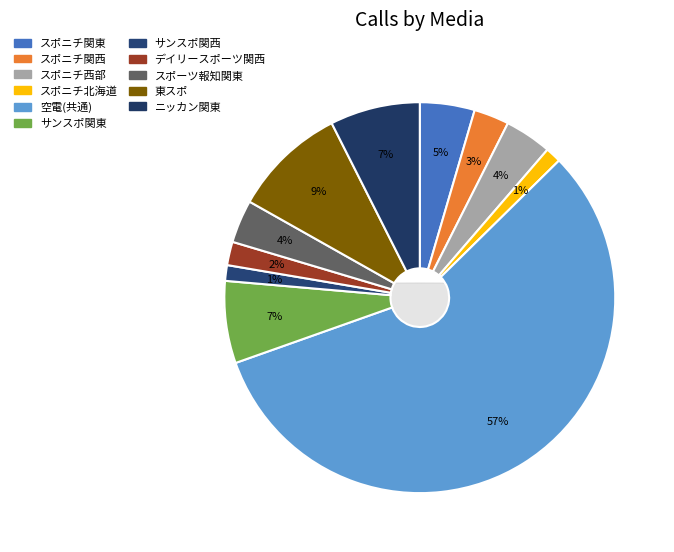

True or false: デイリースポーツ関西 accounts for 2% of the total.

True